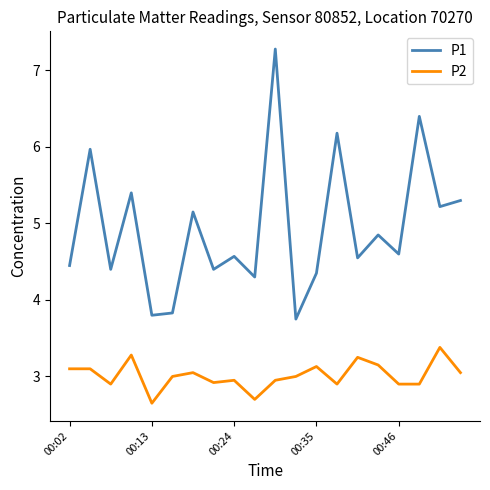

Which series has the largest total across all categories?

P1